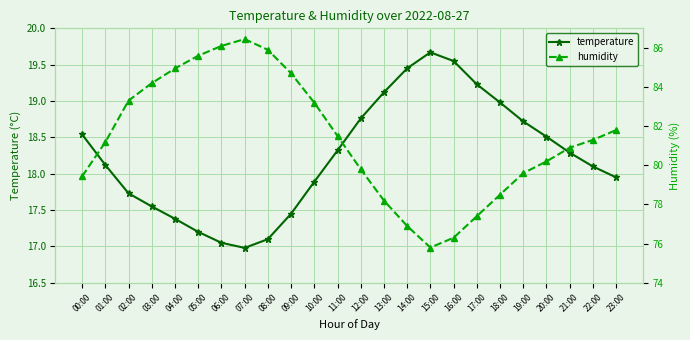

What position from the right is 06:00?

18